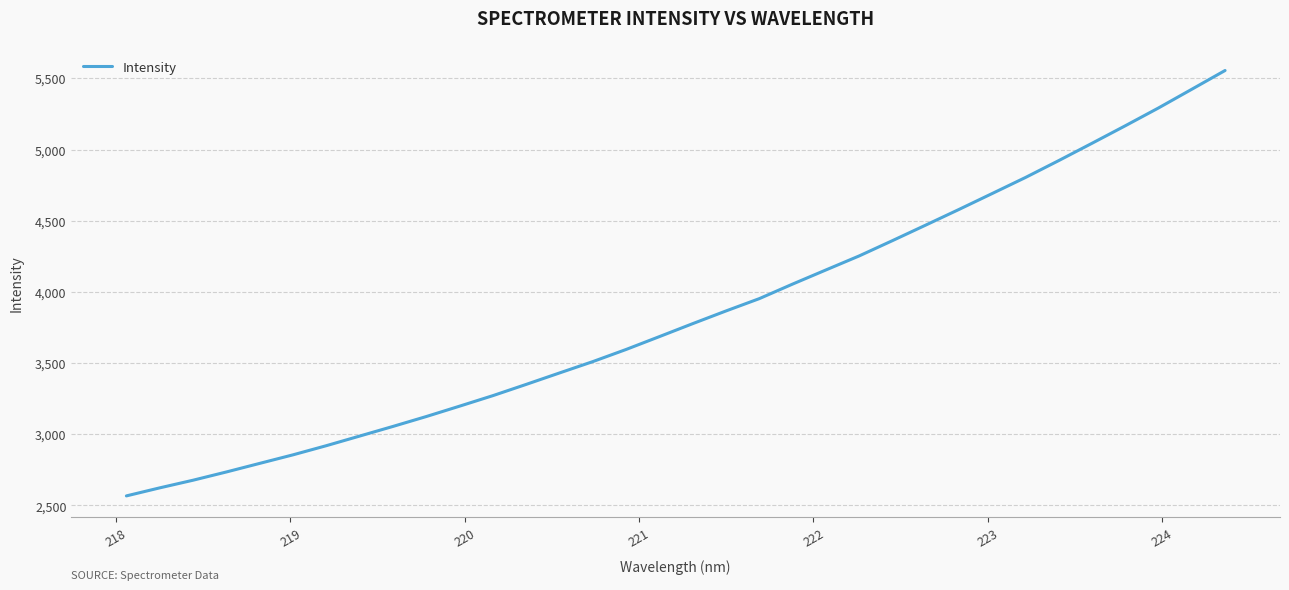

What is the greatest value displayed?

5555.1